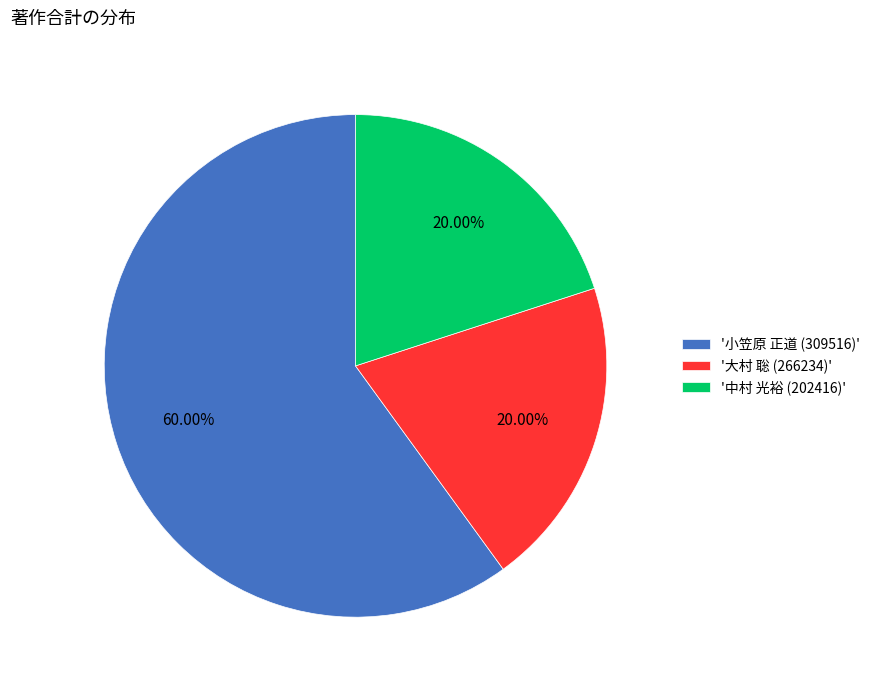

What is the majority slice?

'小笠原 正道 (309516)'